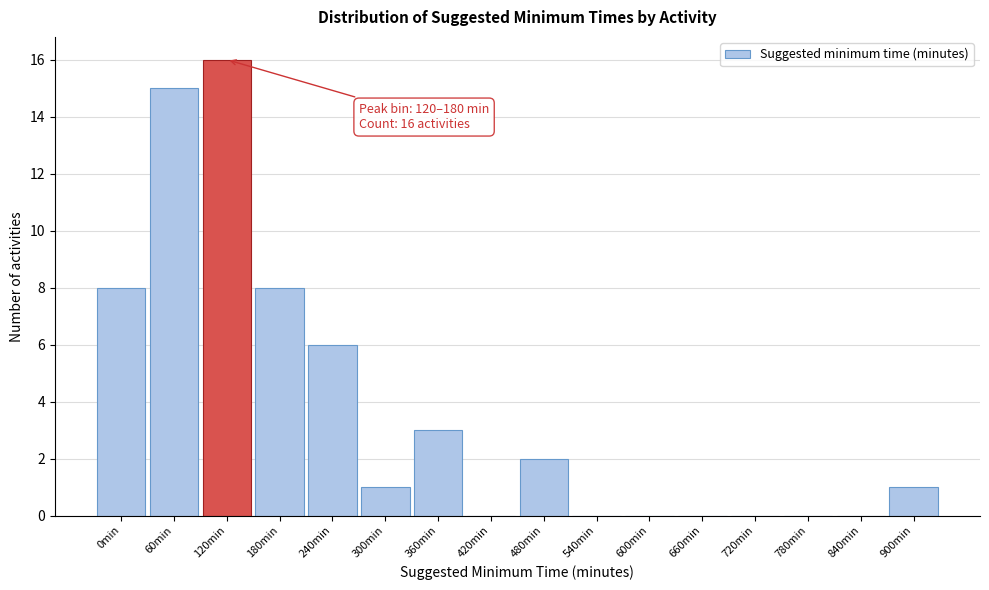

Reading right to left, what are all the values shown in this chart?

900min=1	840min=0	780min=0	720min=0	660min=0	600min=0	540min=0	480min=2	420min=0	360min=3	300min=1	240min=6	180min=8	120min=16	60min=15	0min=8